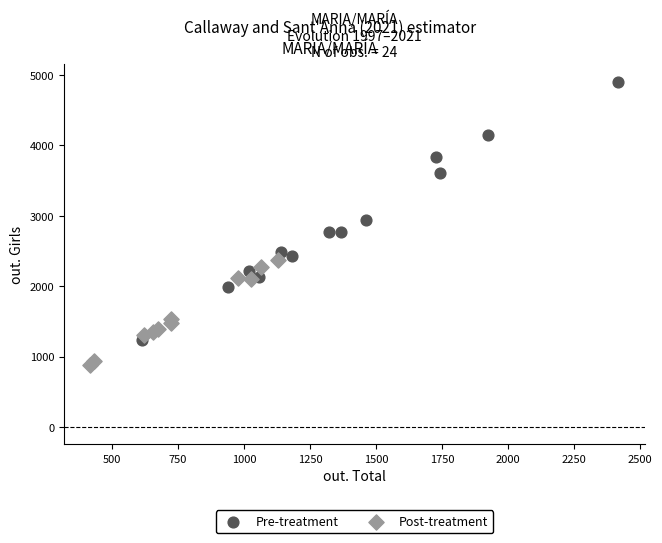

Which series has the widest spread of Y values?

Pre-treatment